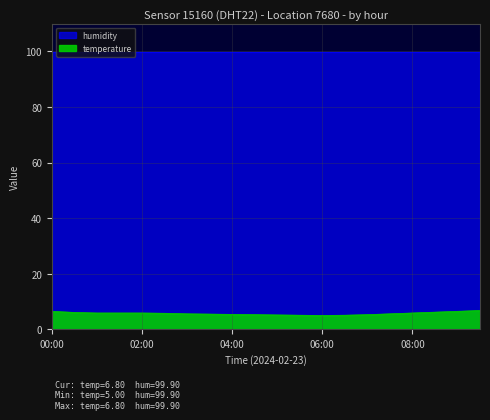

Which category has the highest value across all series?

09:30